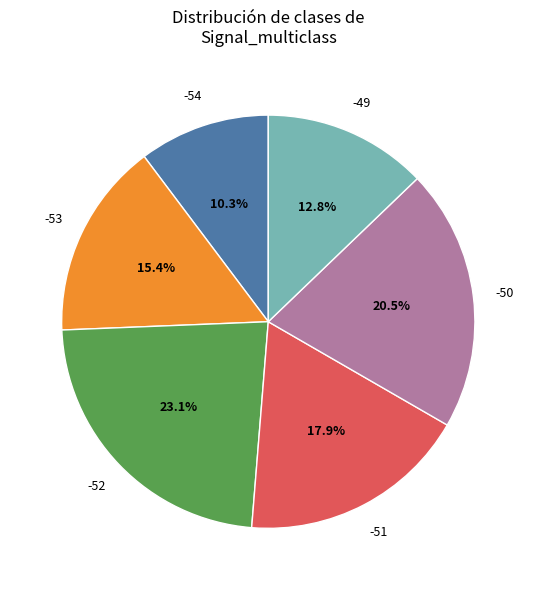

Is there any slice that represents more than half of the pie?

No